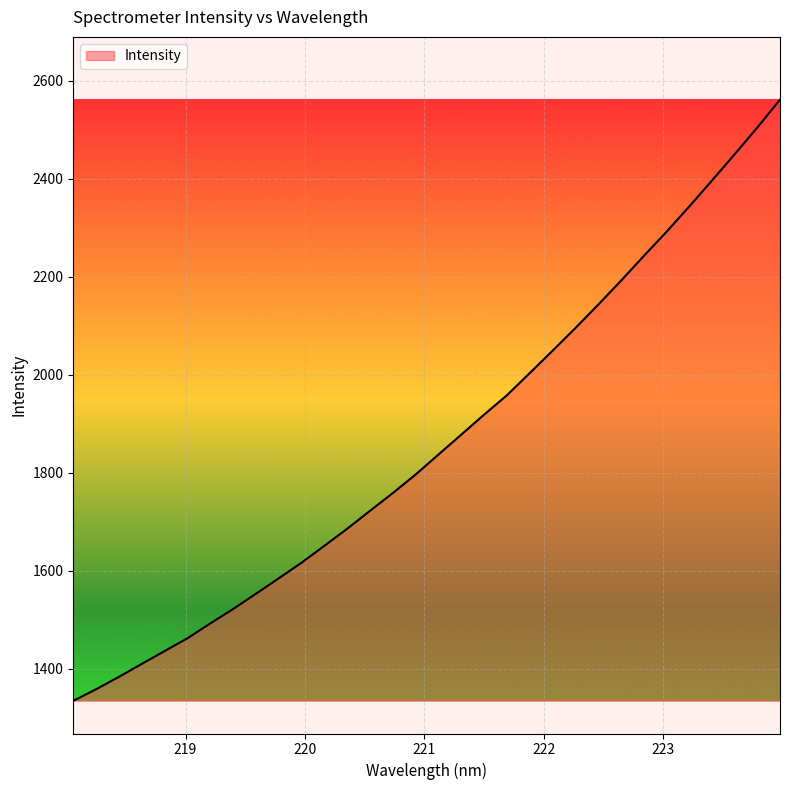

What is the minimum value shown in the chart?

1334.8